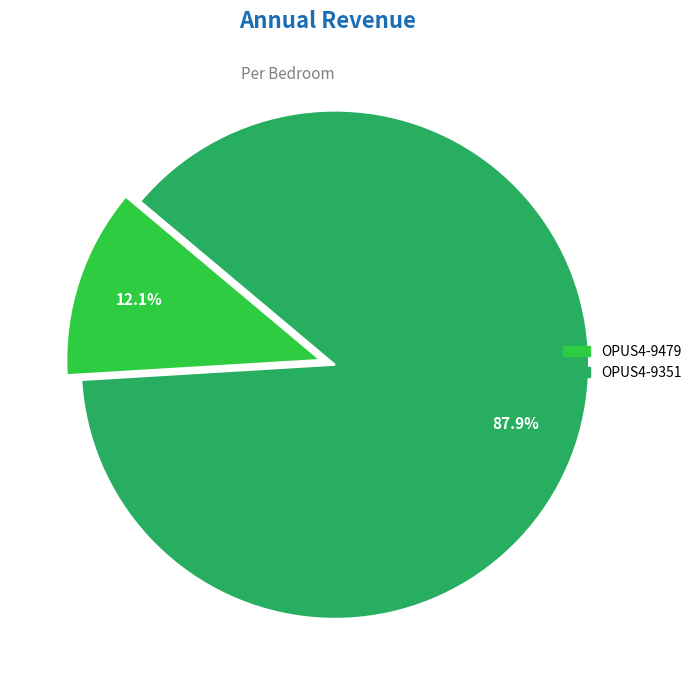

What portion of the pie excludes OPUS4-9479?

87.9%